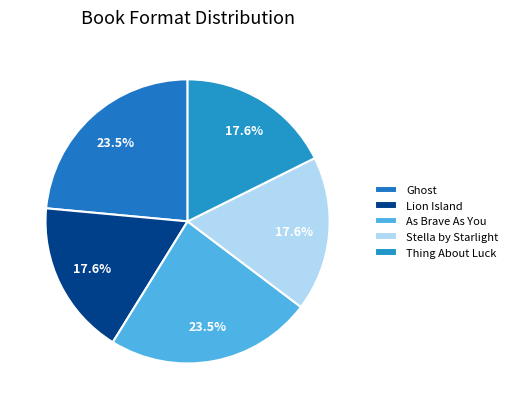

Is it true that Thing About Luck is 18% of the pie?

True